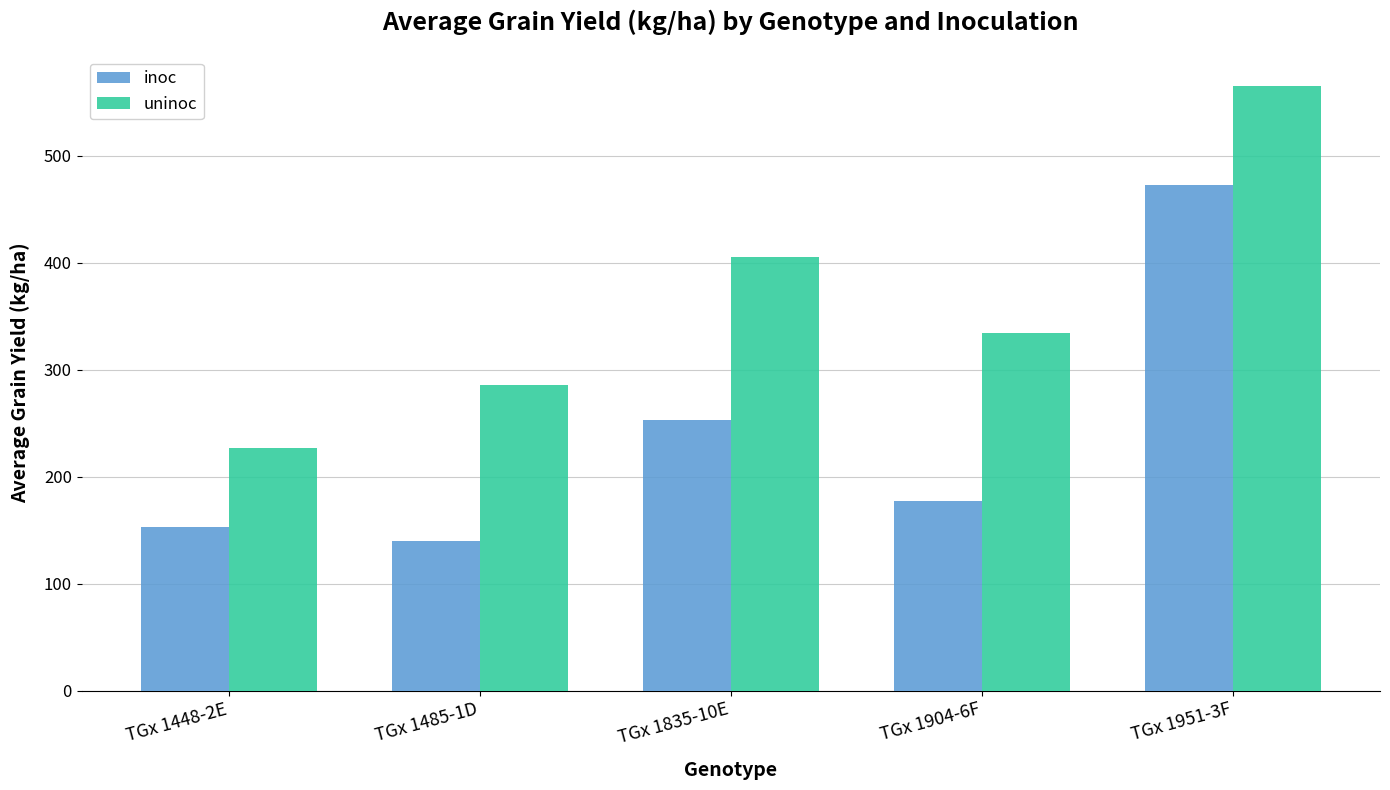

What is the maximum value for inoc?

472.2